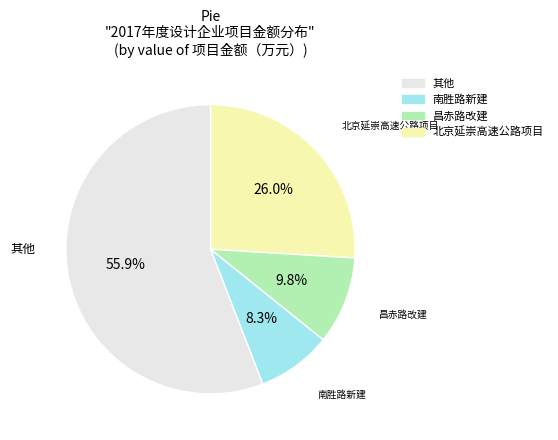

Is there a majority slice in this chart?

Yes